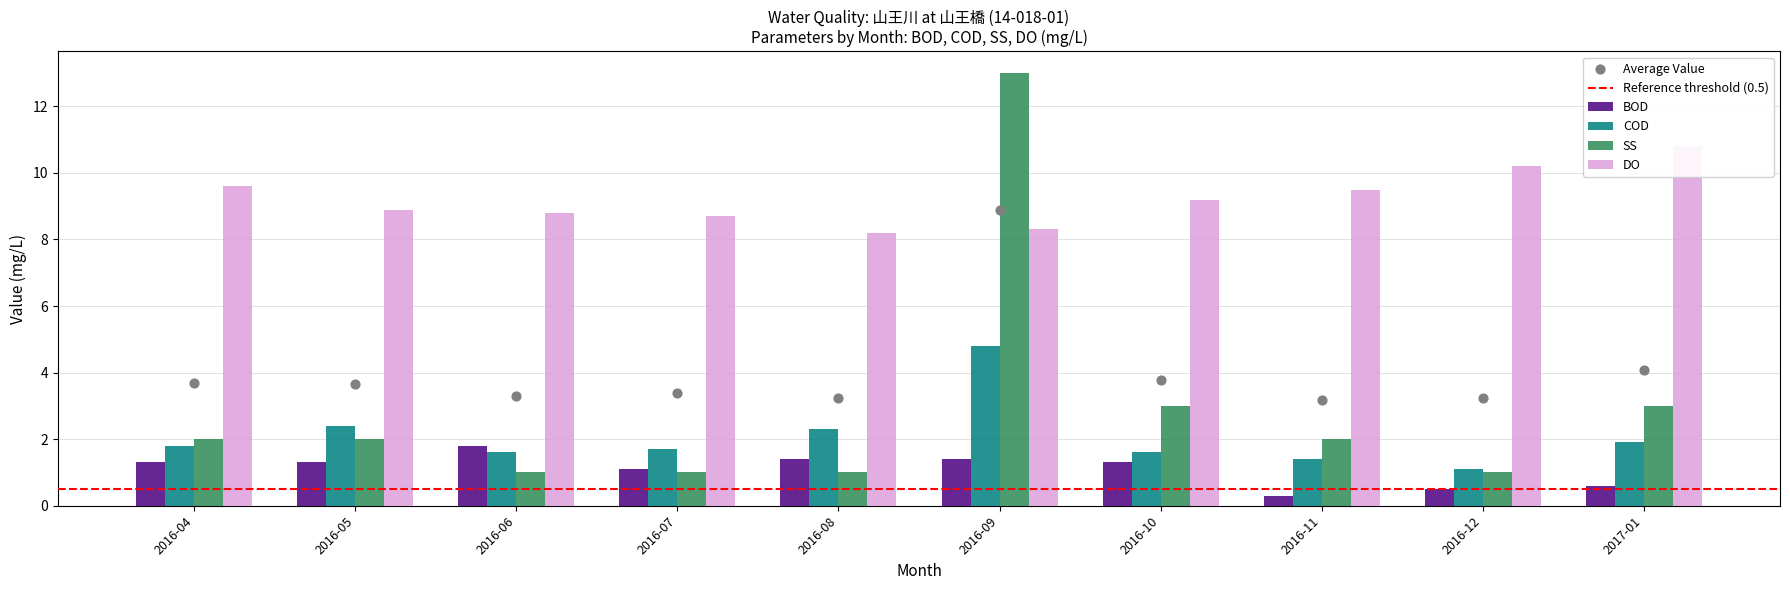

Which series reaches the minimum Y coordinate?

BOD